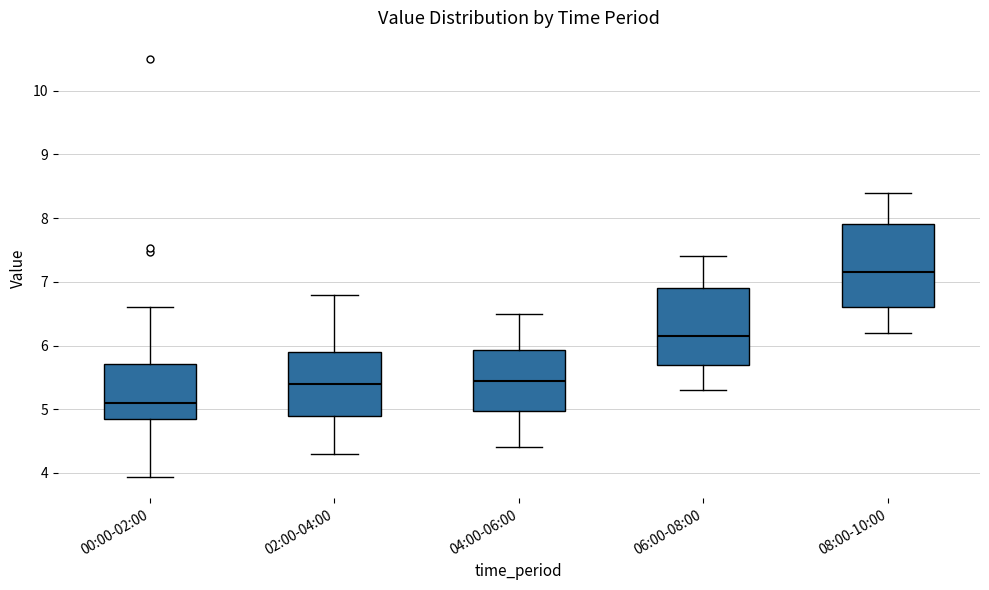

Reading left to right, transcribe this box plot: for each box, give where its median line is, the range the box spans, and where its two whiskers end, as read against the y-axis. The values are not printed on the chart, so give them approximately, as read against the axis.

00:00-02:00: median 5.1, box 4.8 to 5.7, whiskers 3.9 to 6.6
02:00-04:00: median 5.4, box 4.9 to 5.9, whiskers 4.3 to 6.8
04:00-06:00: median 5.5, box 5.0 to 5.9, whiskers 4.4 to 6.5
06:00-08:00: median 6.2, box 5.7 to 6.9, whiskers 5.3 to 7.4
08:00-10:00: median 7.2, box 6.6 to 7.9, whiskers 6.2 to 8.4